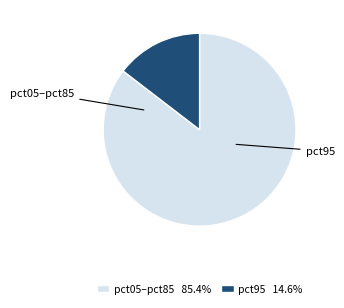

Does any single category account for the majority?

Yes